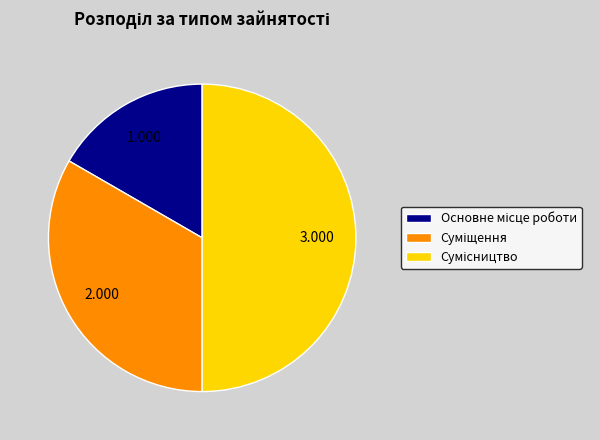

The Сумісництво slice represents 50% of the pie. True or false?

True